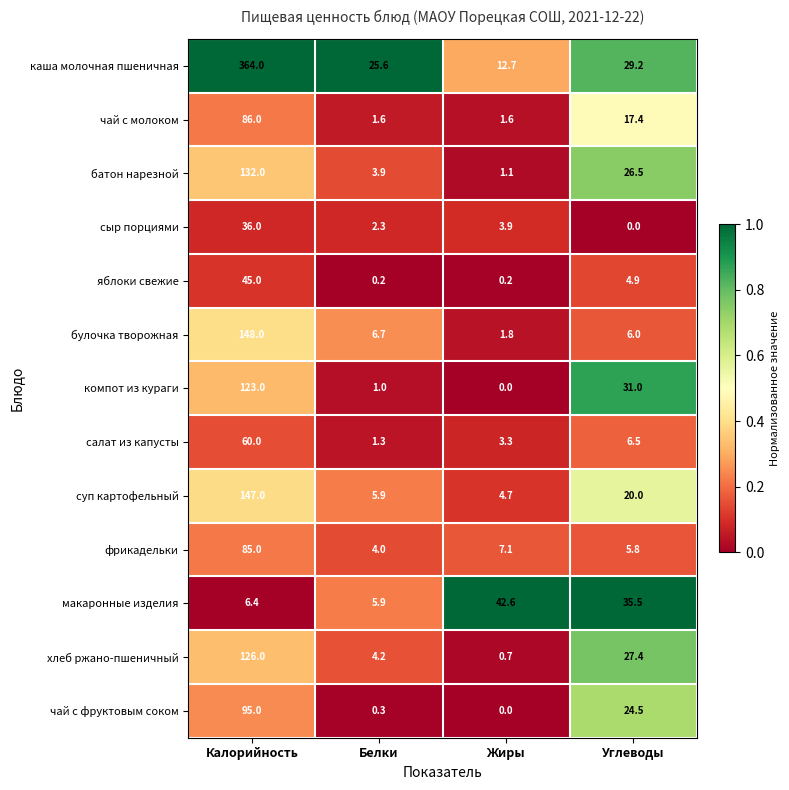

Is it true that батон нарезной equals 1.1 at Жиры?

True